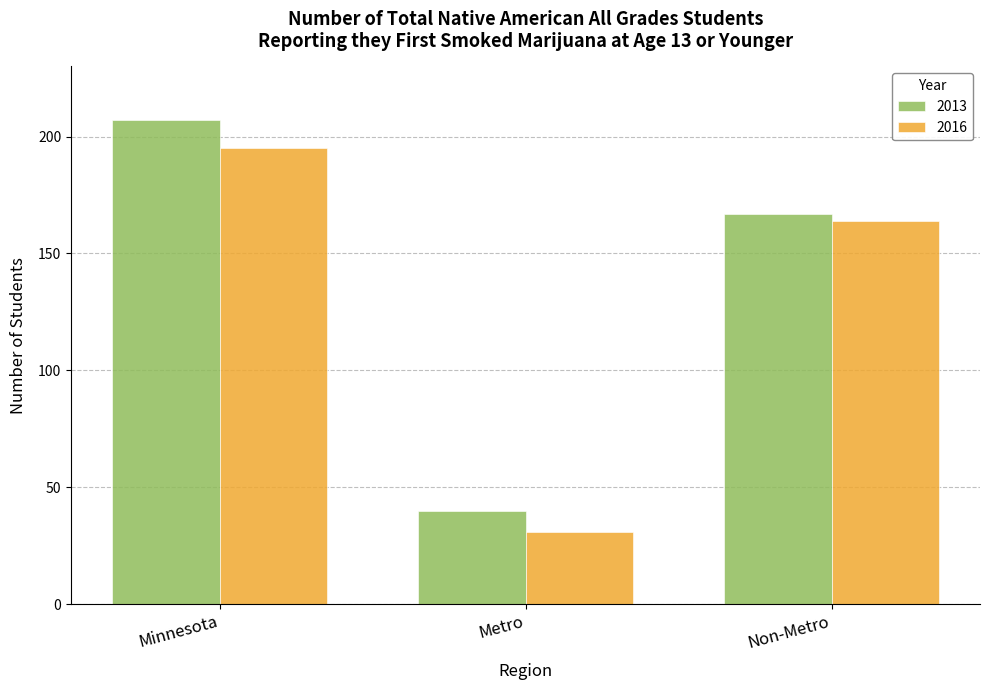

The value of 2016 at Metro is 31. True or false?

True